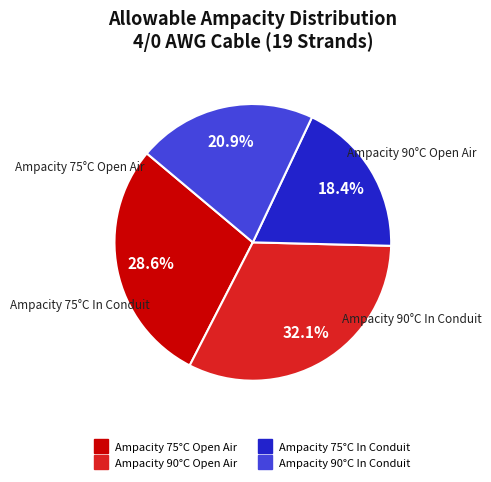

What is the ratio of the value at Ampacity 90°C In Conduit to the value at Ampacity 90°C Open Air?

0.7